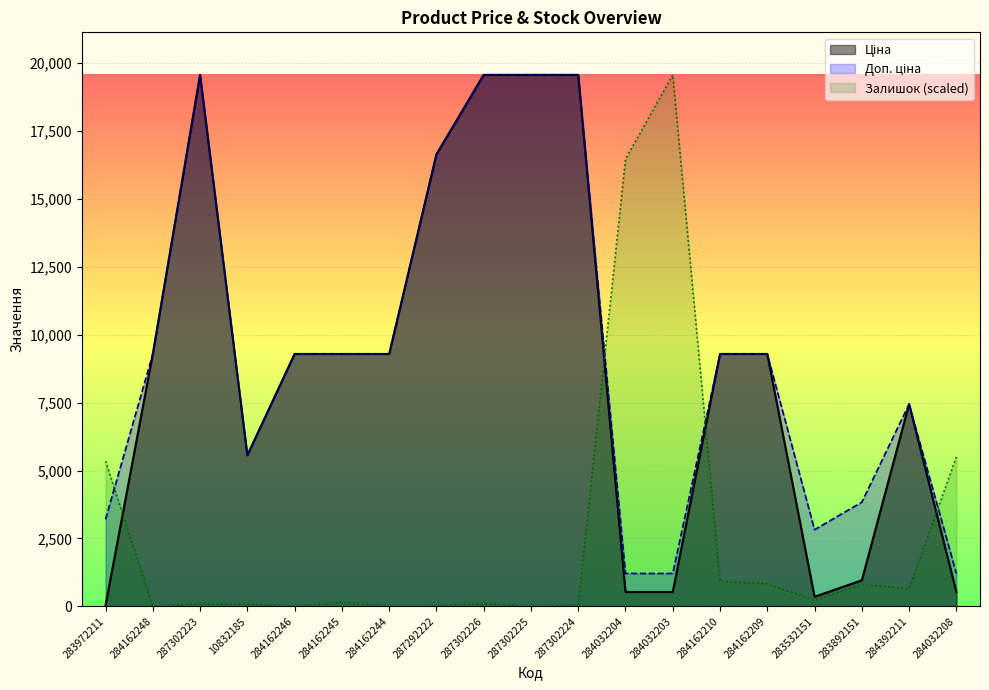

What is the difference between the maximum and minimum values in the Доп. ціна series?

18354.2